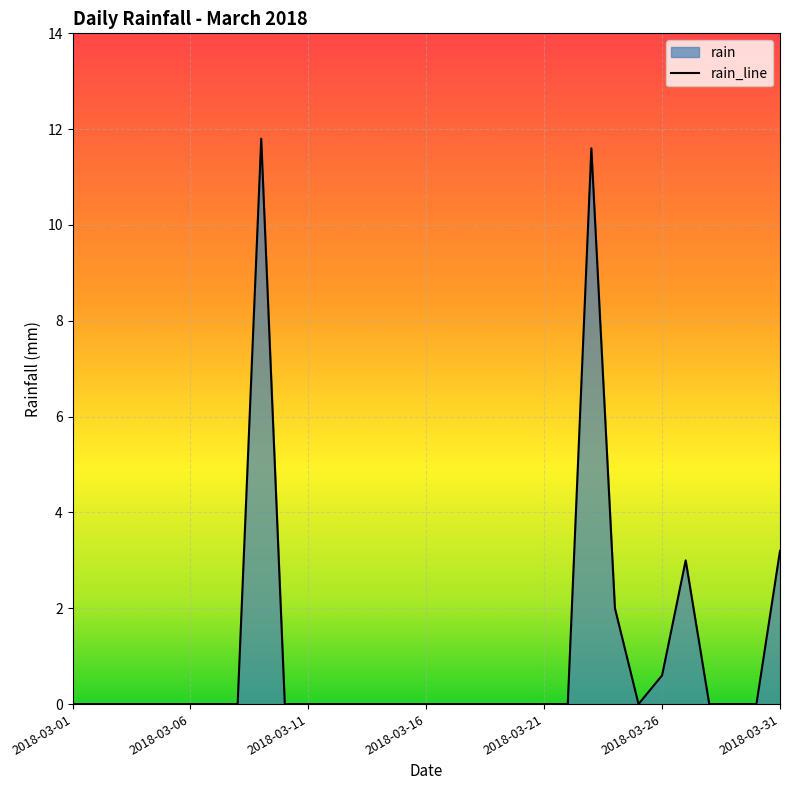

Between 2018-03-01 and 2018-03-13, which is larger?

2018-03-01